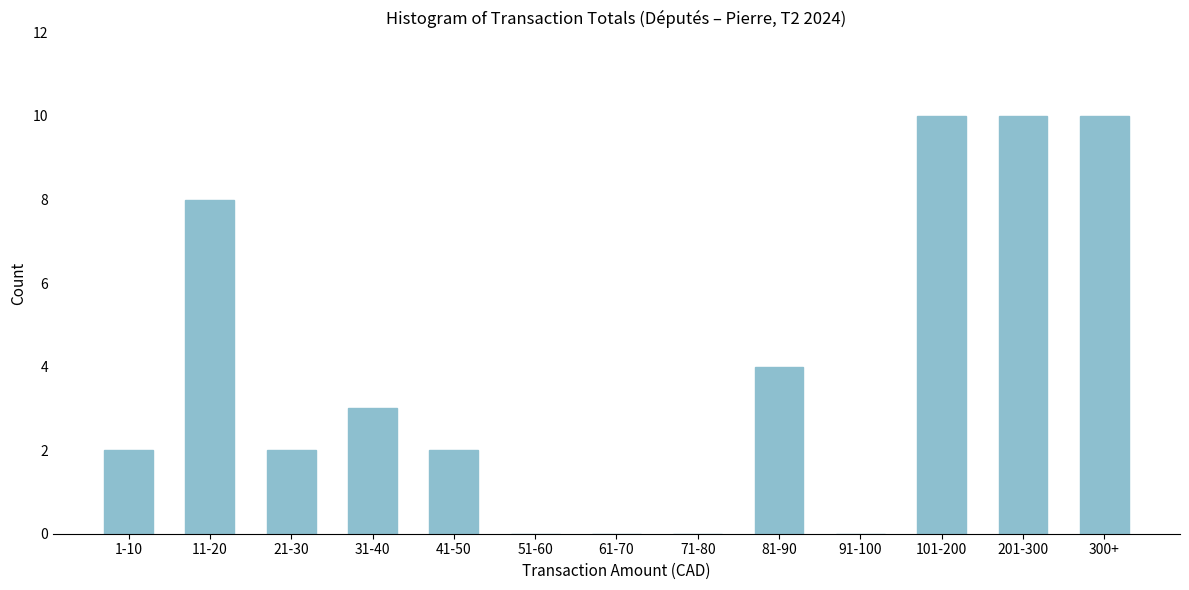

Reading right to left, extract all data points from this chart.

300+=10	201-300=10	101-200=10	91-100=0	81-90=4	71-80=0	61-70=0	51-60=0	41-50=2	31-40=3	21-30=2	11-20=8	1-10=2